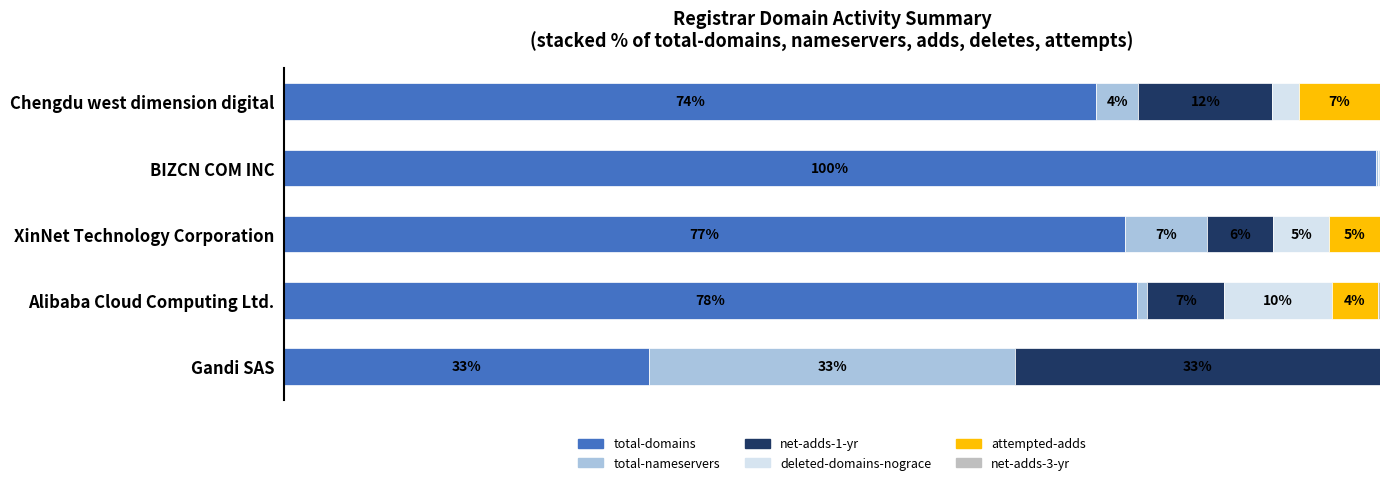

What are all the series names shown in the legend?

total-domains, total-nameservers, net-adds-1-yr, deleted-domains-nograce, attempted-adds, net-adds-3-yr